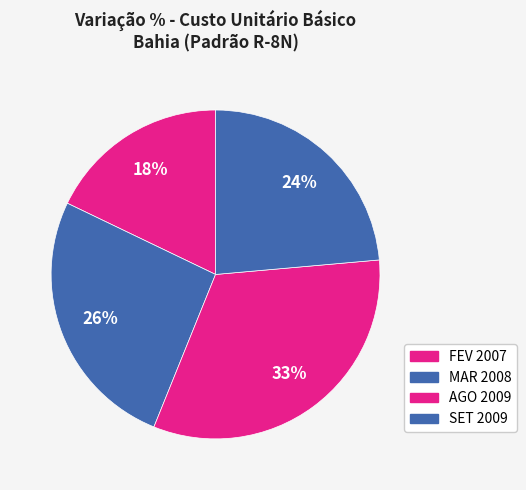

How many slices are in this pie chart?

4